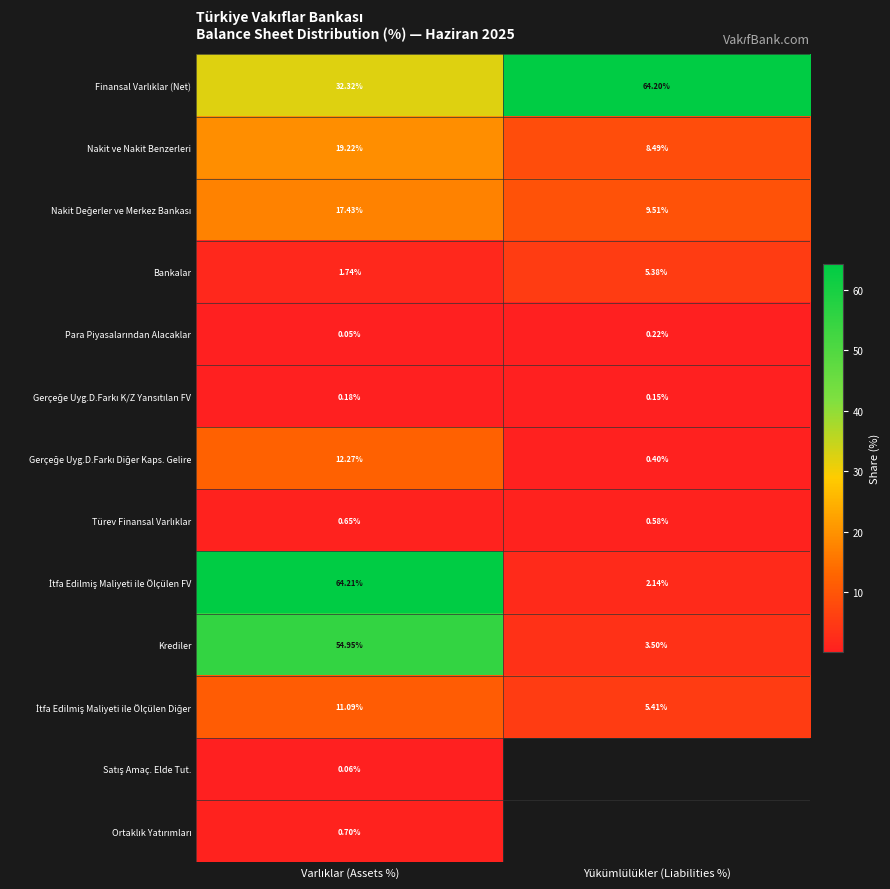

At which label does Bankalar reach its peak?

Yükümlülükler (Liabilities %)